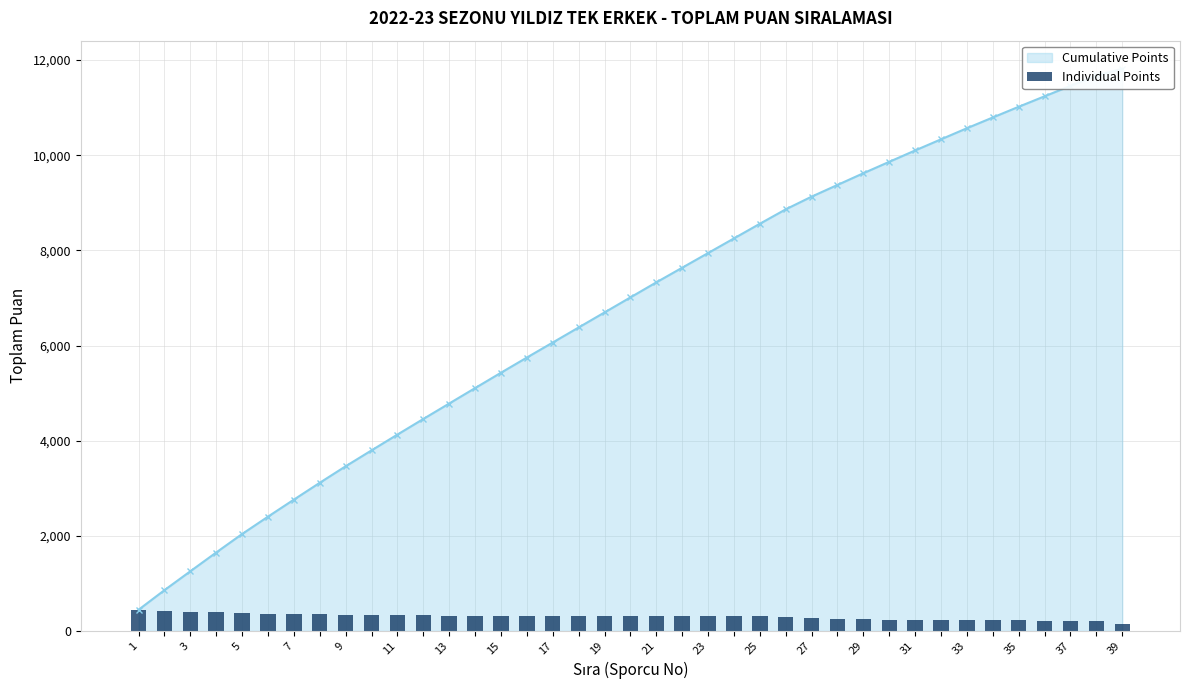

At which label is the value closest to 293?

25